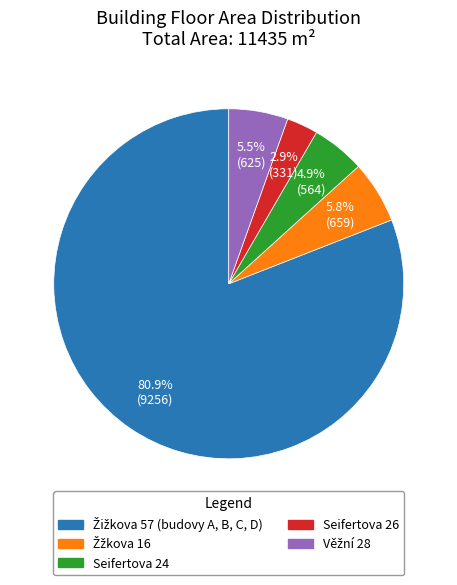

Count the number of slices in the pie.

5